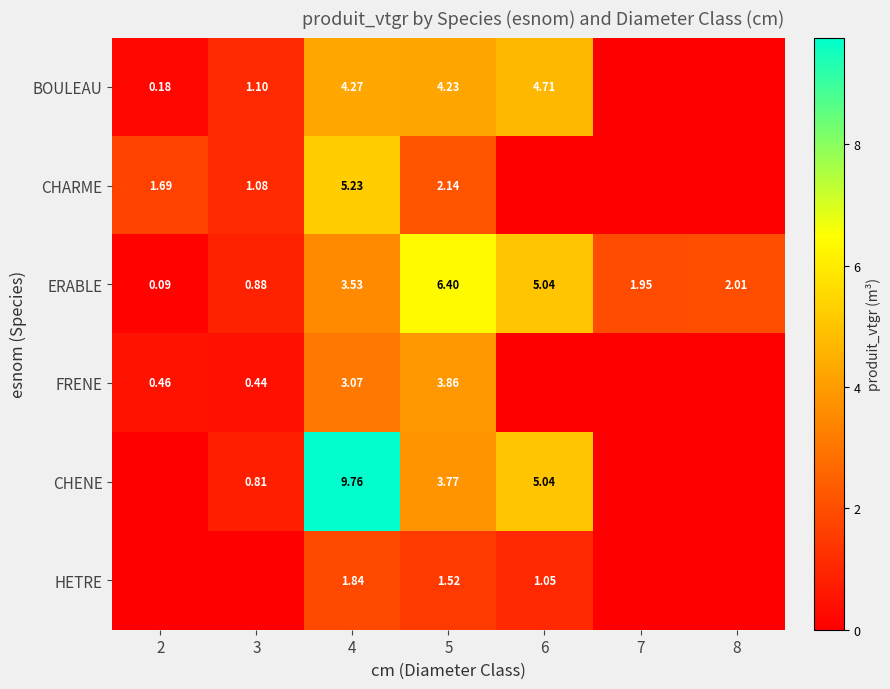

Rank the series at 5 from lowest to highest value.

HETRE, CHARME, CHENE, FRENE, BOULEAU, ERABLE